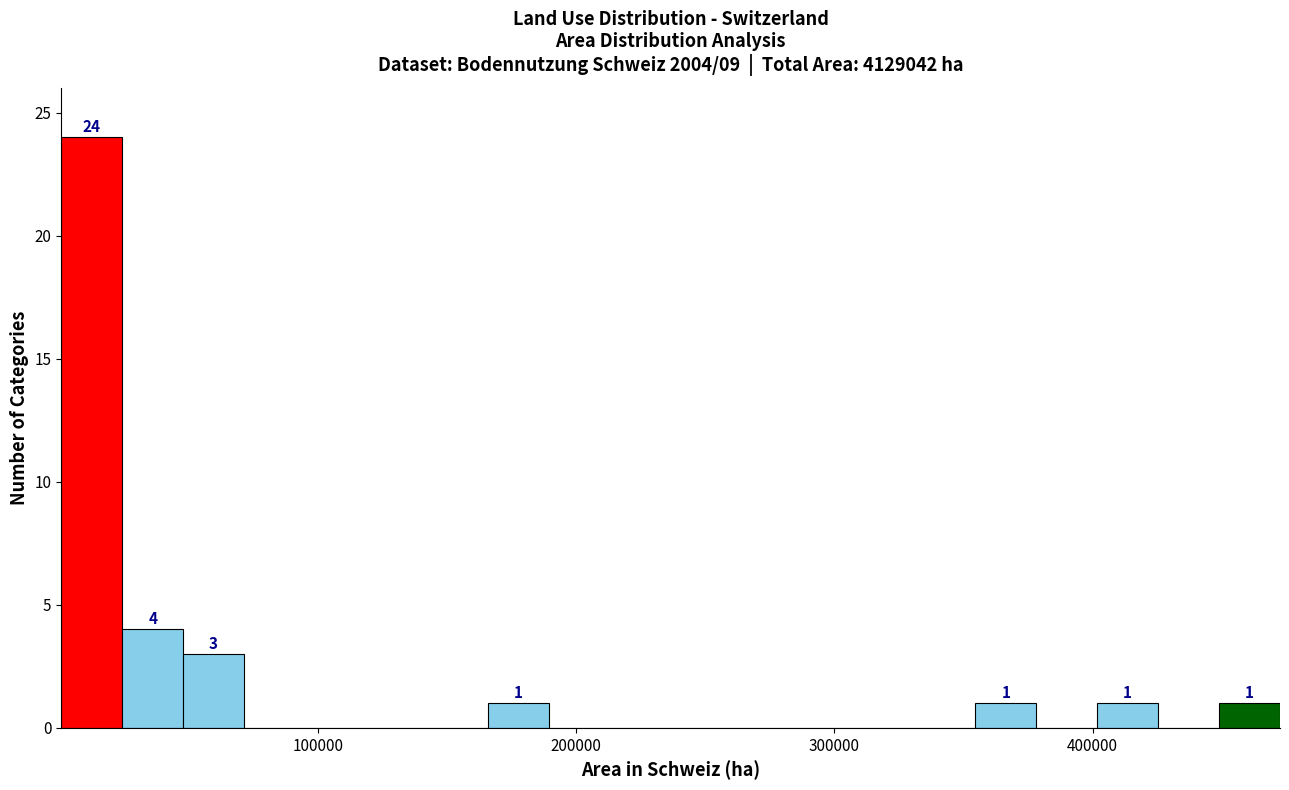

Read against the x-axis, roughly where is the centre of the tallest bar?

10000